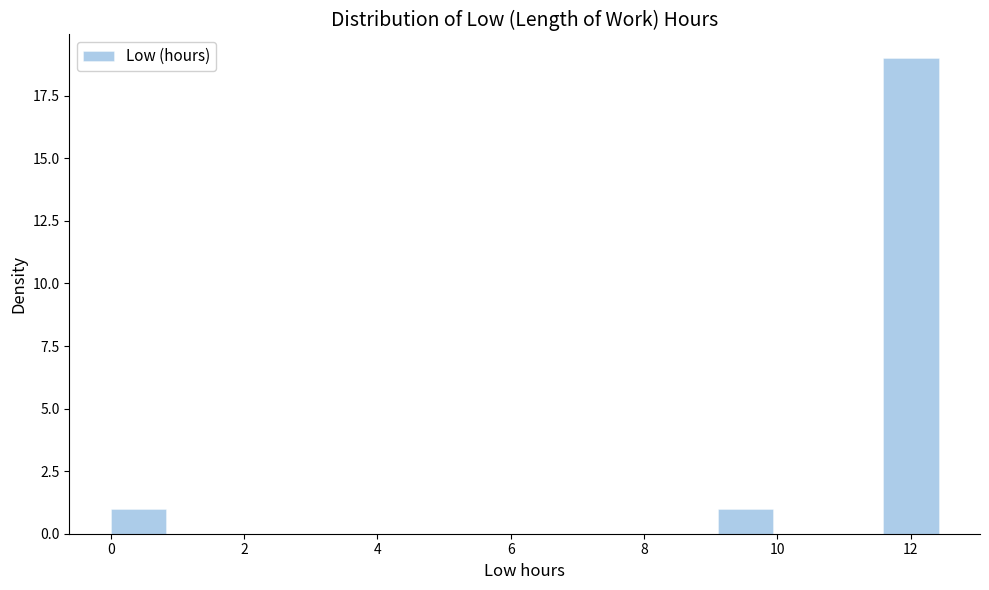

Reading left to right, transcribe this chart: for each bar, give the range it covers on the x-axis and its height. Neither the bar edges nor the heights are printed on the chart, so give them approximately, as read against the axes.

0.0 to 0.8: 1
0.8 to 1.6: 0
1.6 to 2.4: 0
2.4 to 3.4: 0
3.4 to 4.2: 0
4.2 to 5.0: 0
5.0 to 5.8: 0
5.8 to 6.6: 0
6.6 to 7.4: 0
7.4 to 8.2: 0
8.2 to 9.2: 0
9.2 to 10.0: 1
10.0 to 10.8: 0
10.8 to 11.6: 0
11.6 to 12.4: 19